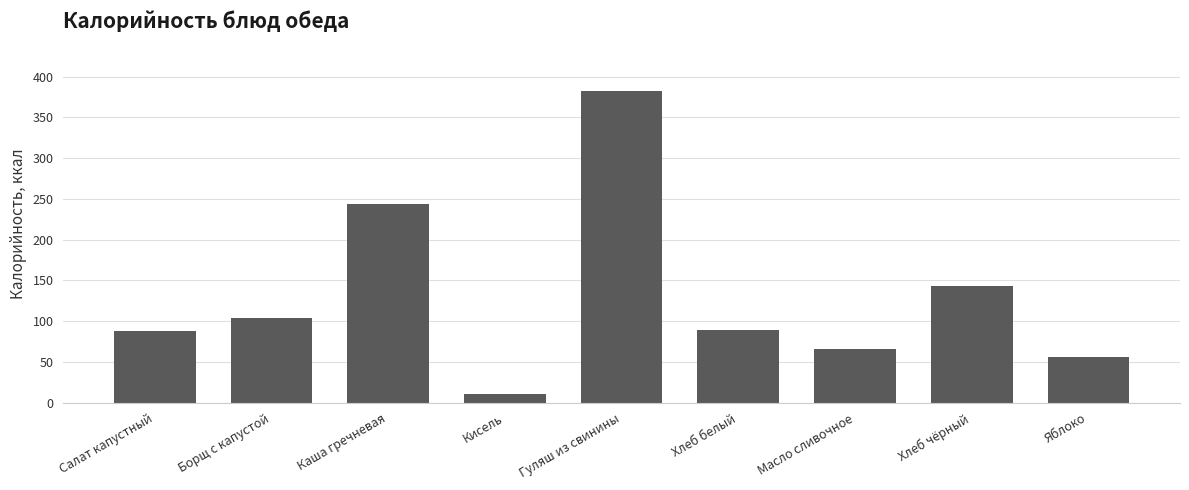

Approximately how many times larger is the value at Хлеб чёрный compared to Хлеб белый?

1.6